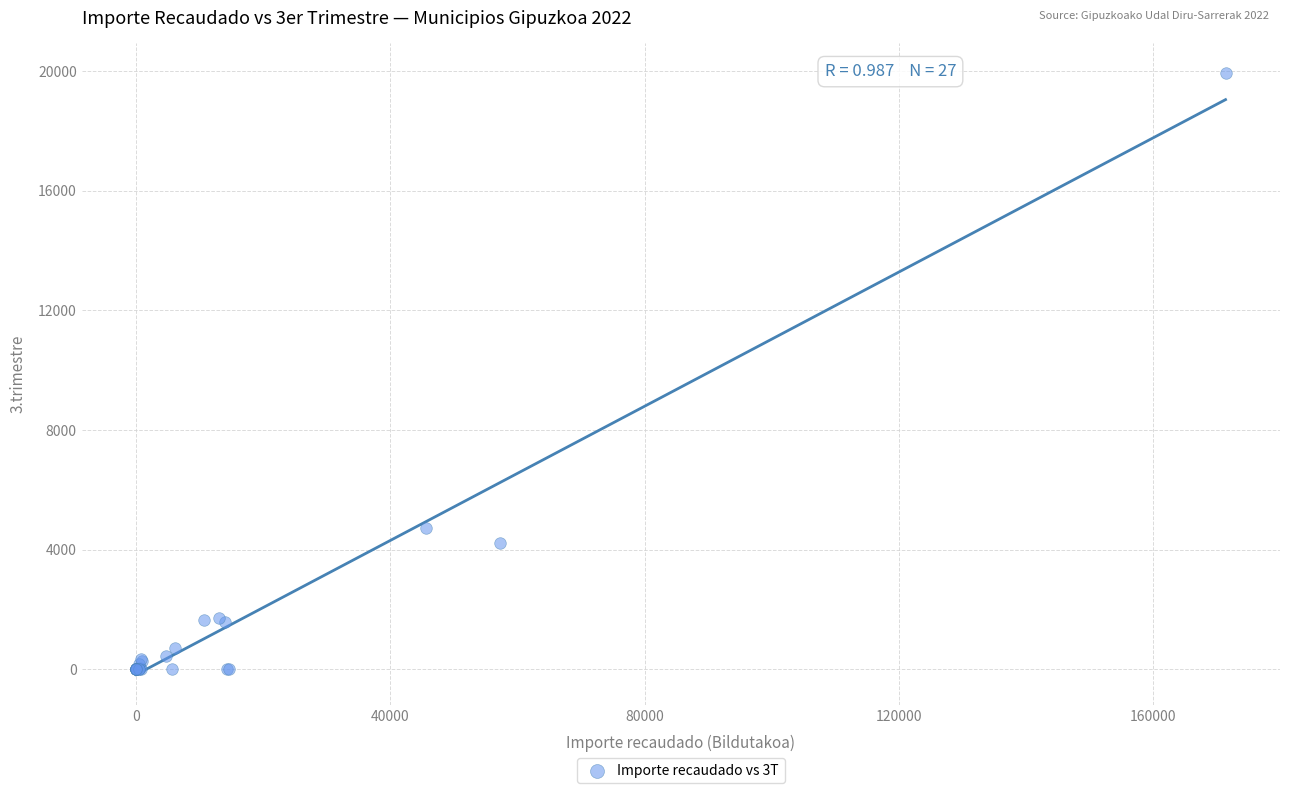

What Y value in the scatter plot is closest to 9961?

4729.0